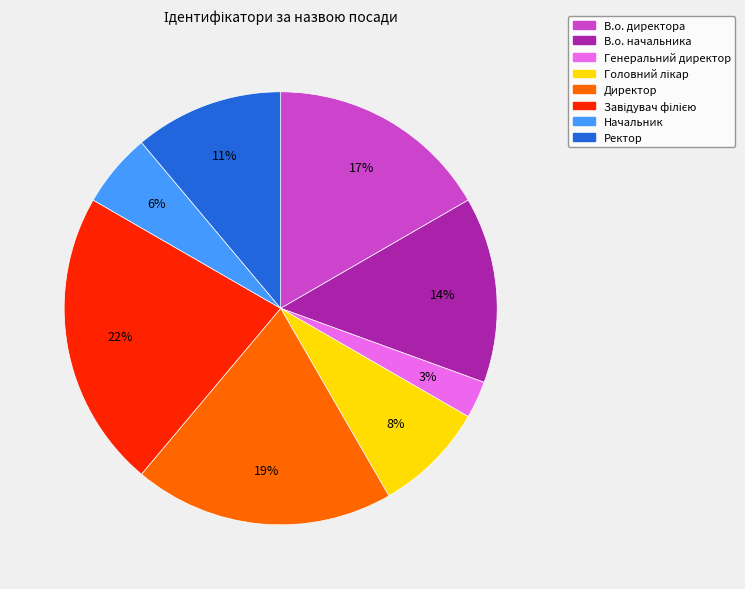

To the nearest percent, what is the difference between the largest and smallest slice percentages?

19%